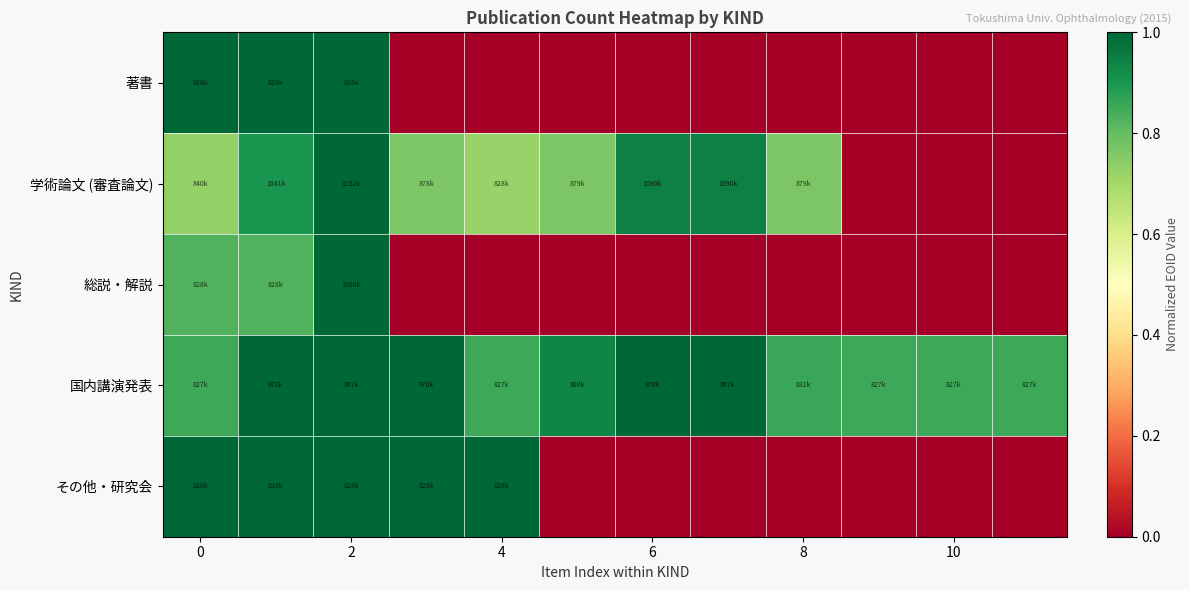

At which category is the sum across all series the highest?

2